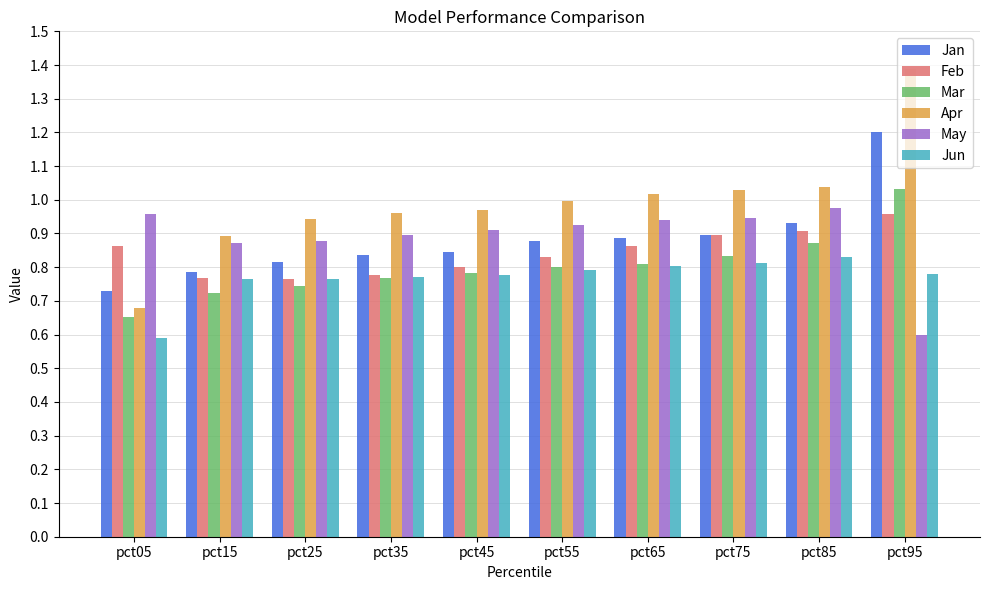

What is the difference between the maximum and minimum values in the Jun series?

0.2